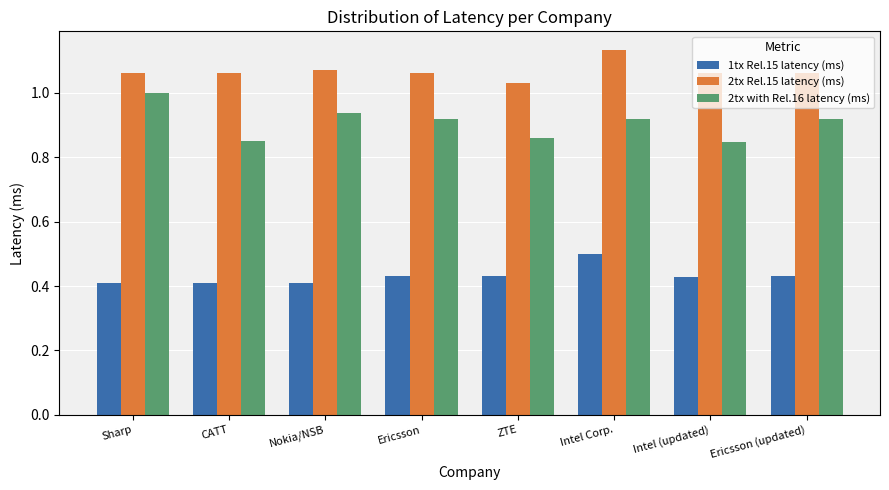

Which category has the highest value across all series?

Intel Corp.